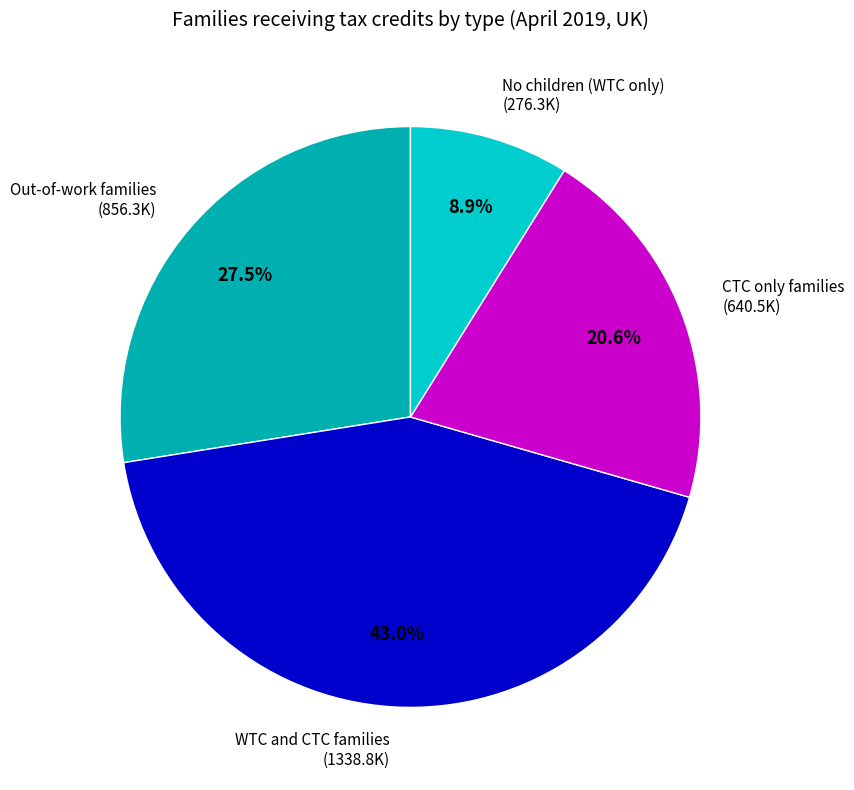

What portion of the pie excludes No children (WTC only)?

91.1%